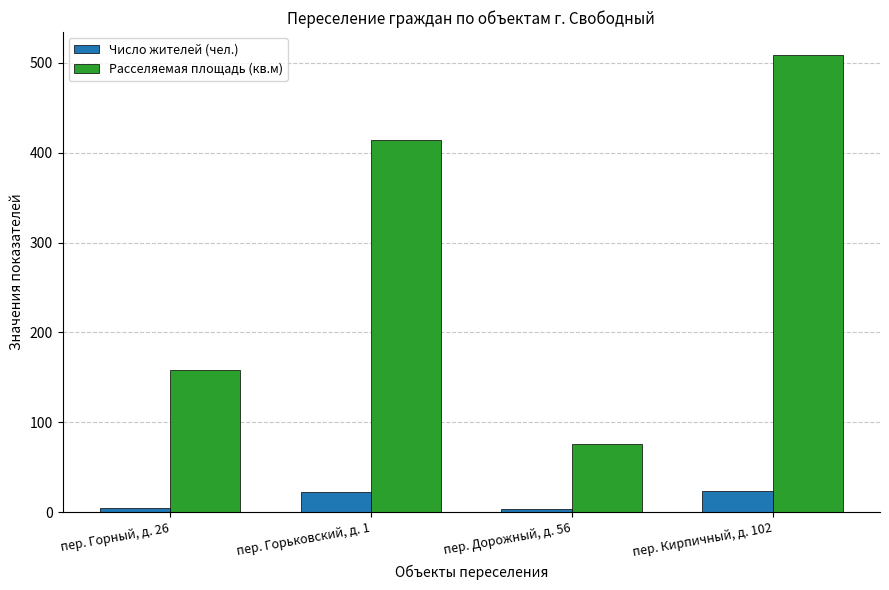

At пер. Горный, д. 26, list the series in order from smallest to largest.

Число жителей (чел.), Расселяемая площадь (кв.м)